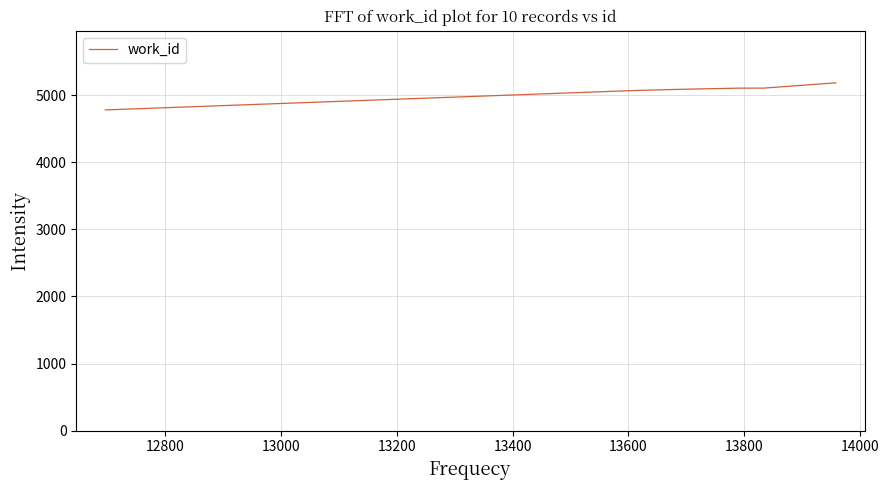

What is the difference between the maximum and minimum values?

402